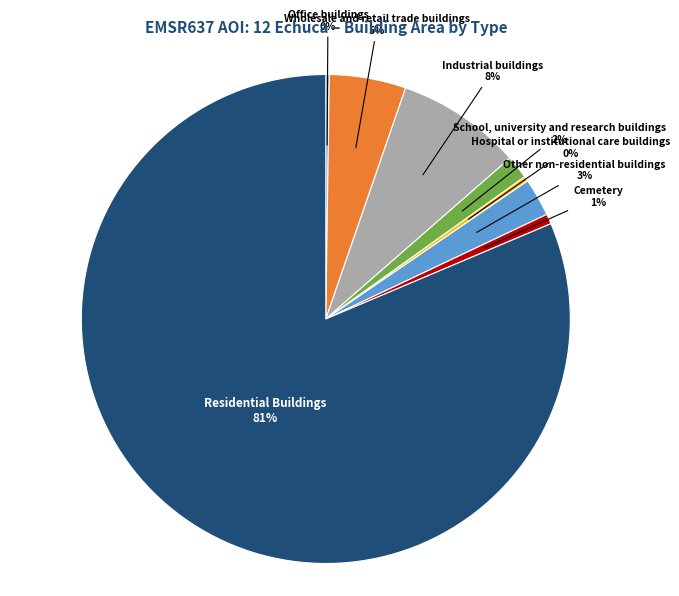

To the nearest percent, what is the difference between the largest and smallest slice percentages?

81%